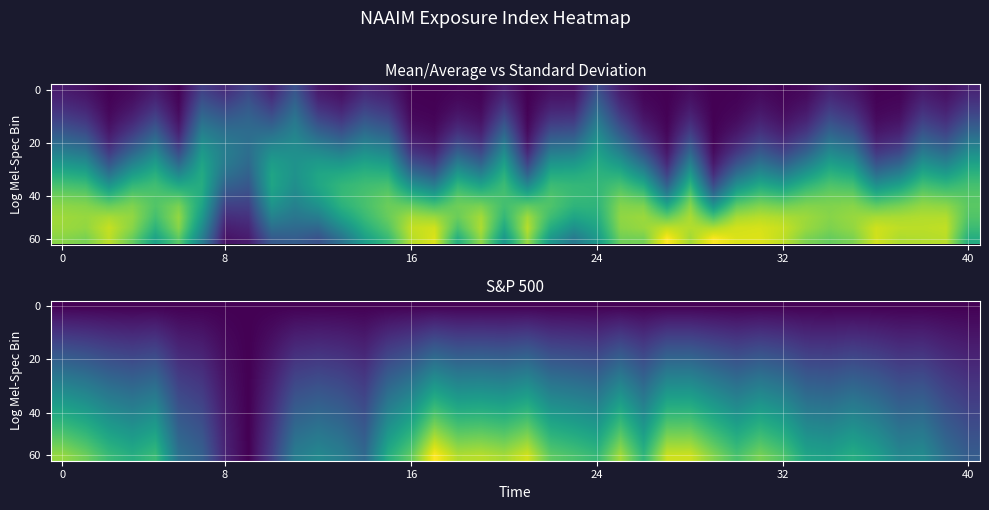

Count the number of categories in the chart.

40